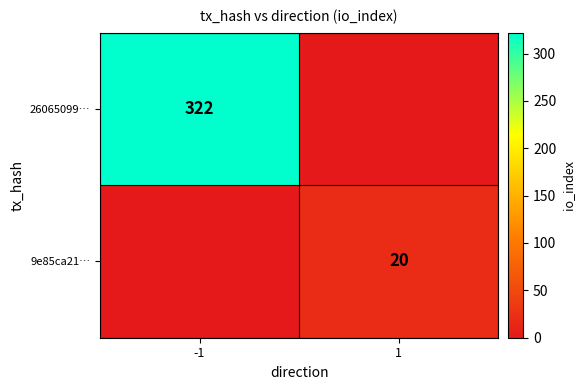

Which label corresponds to the largest value in the chart?

-1